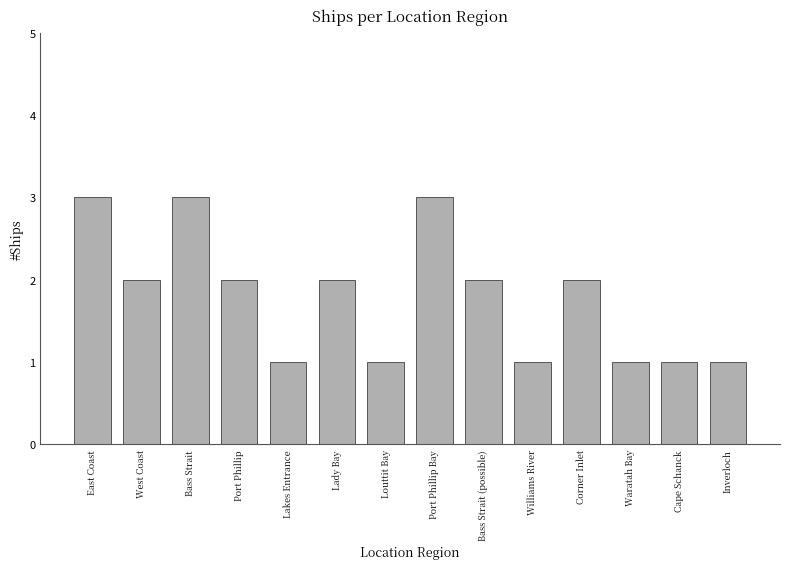

Is it true that the value at Port Phillip Bay is 1?

False